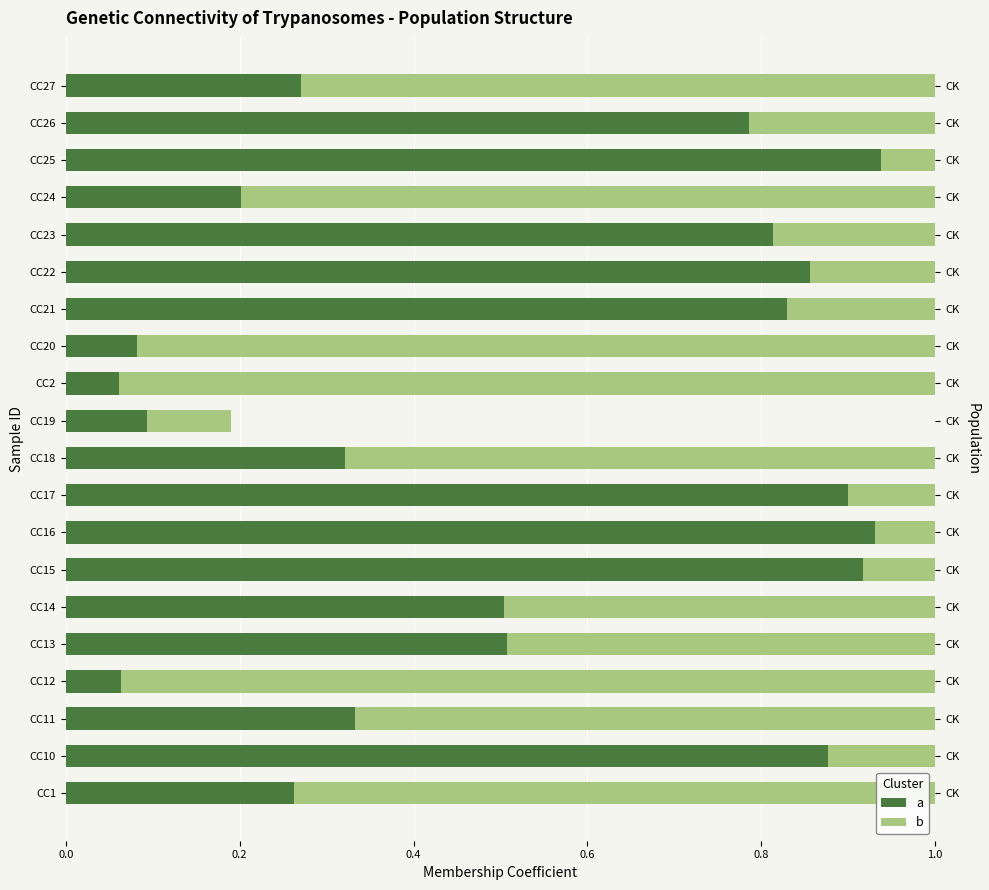

How many bars are there in total?

40